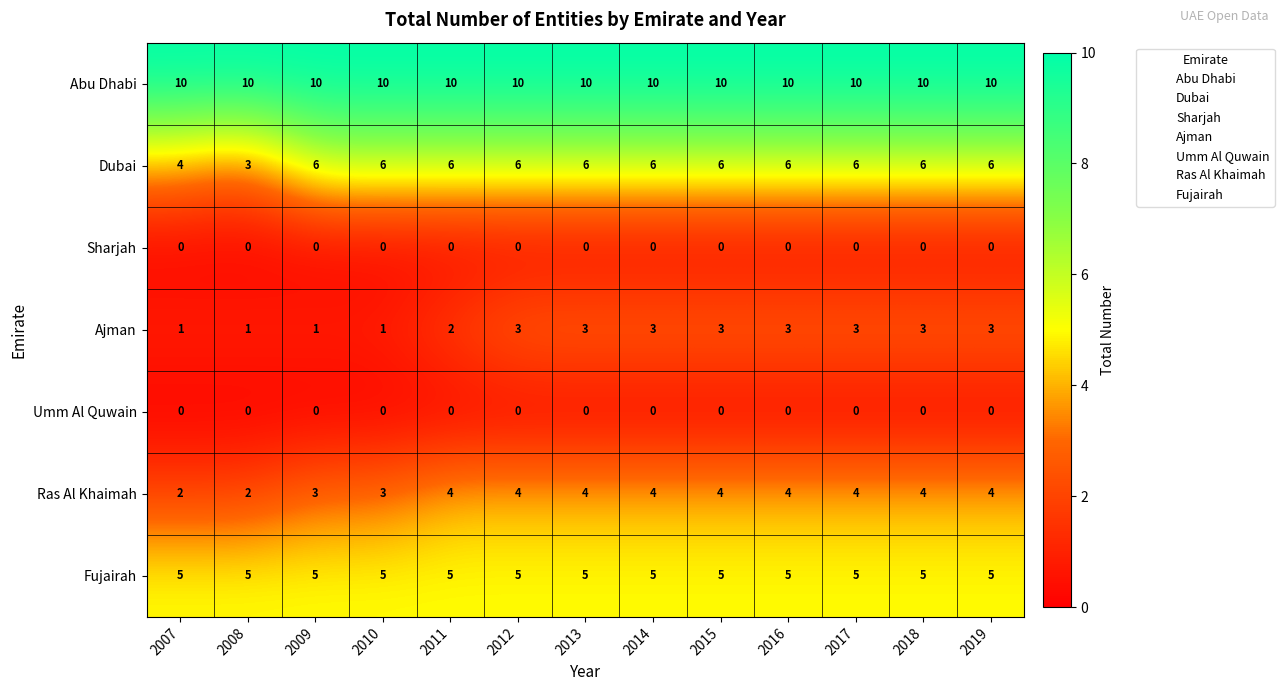

The value of Ras Al Khaimah at 2012 is 4. True or false?

True